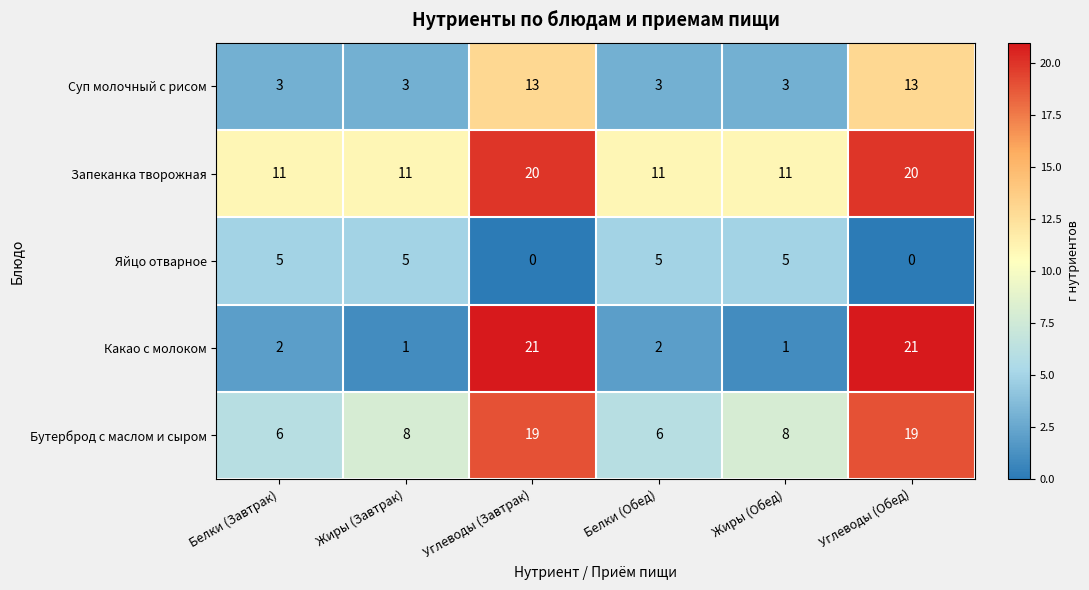

What is the difference between the highest and lowest values at Белки (Обед)?

9